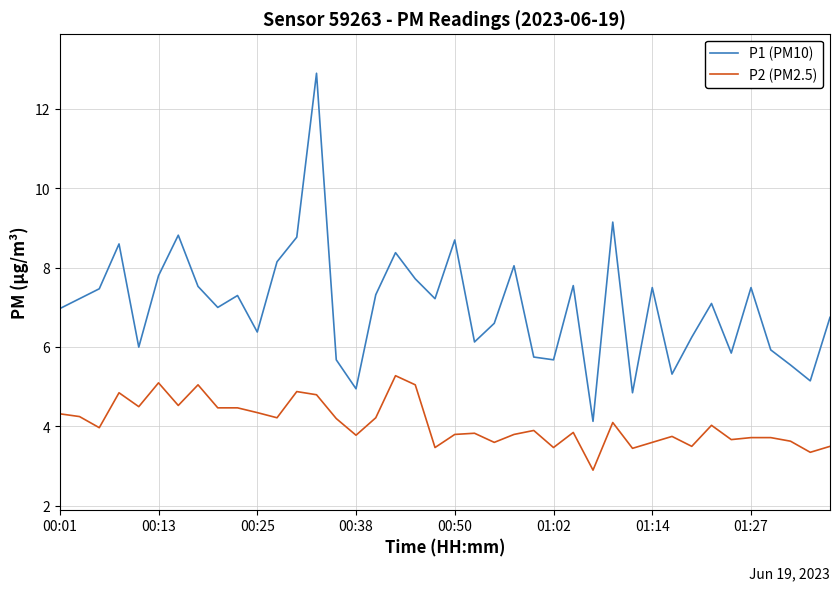

Rank the series by their average value, from lowest to highest.

P2 (PM2.5), P1 (PM10)